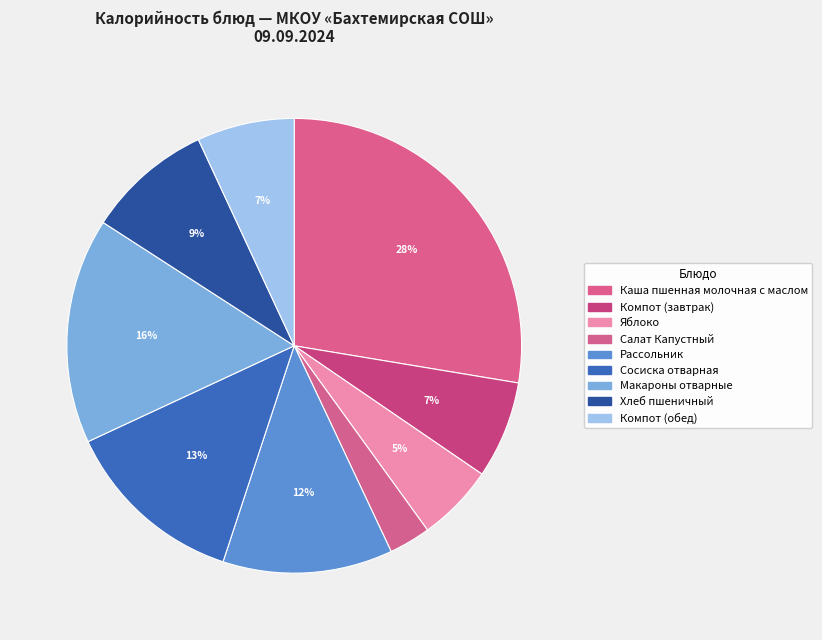

How many slices are in this pie chart?

9